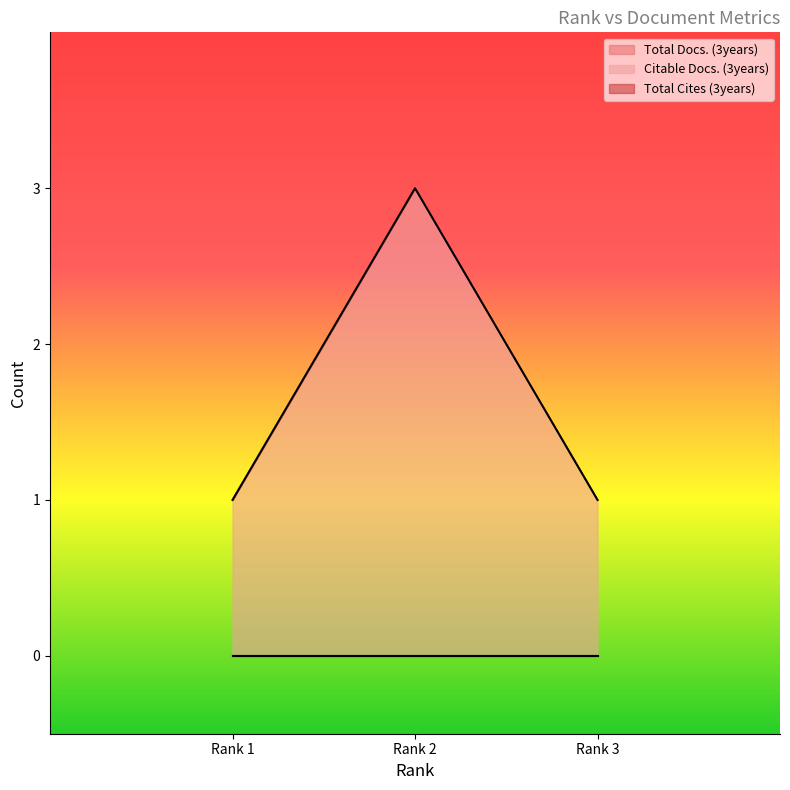

Which series changed the most between 2 and 3?

Citable Docs. (3years)